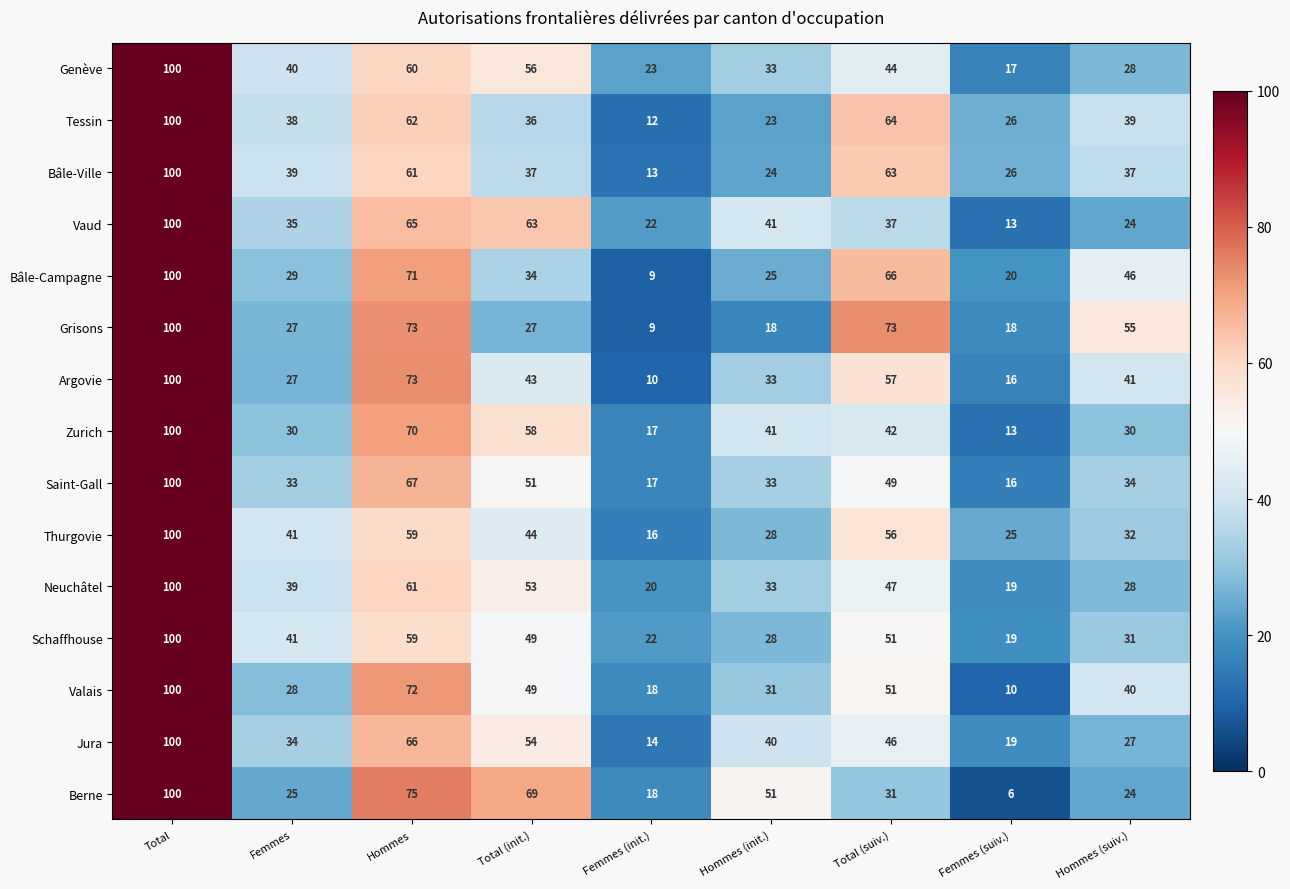

What is the sum of the Zurich values at Femmes (init.) and Hommes (suiv.)?

47